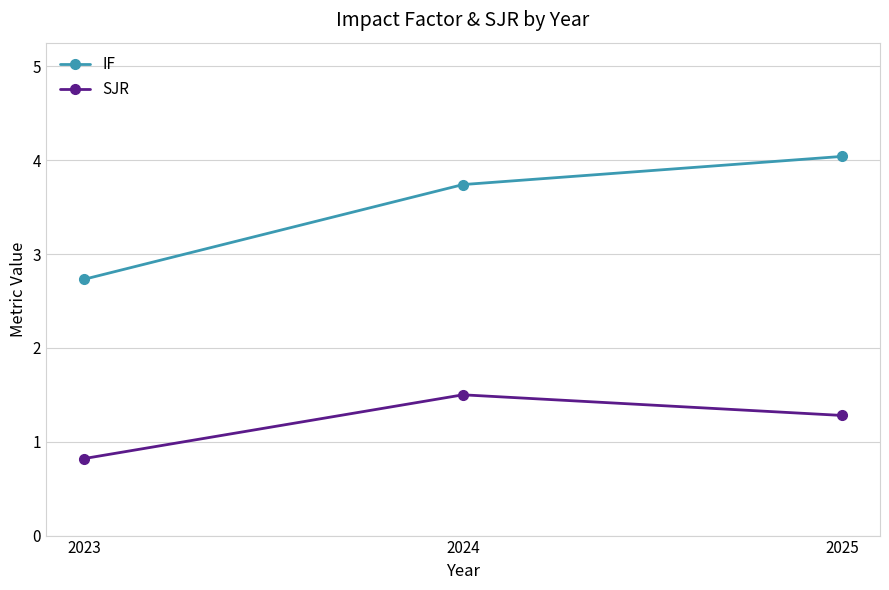

How many categories are shown in the chart?

3